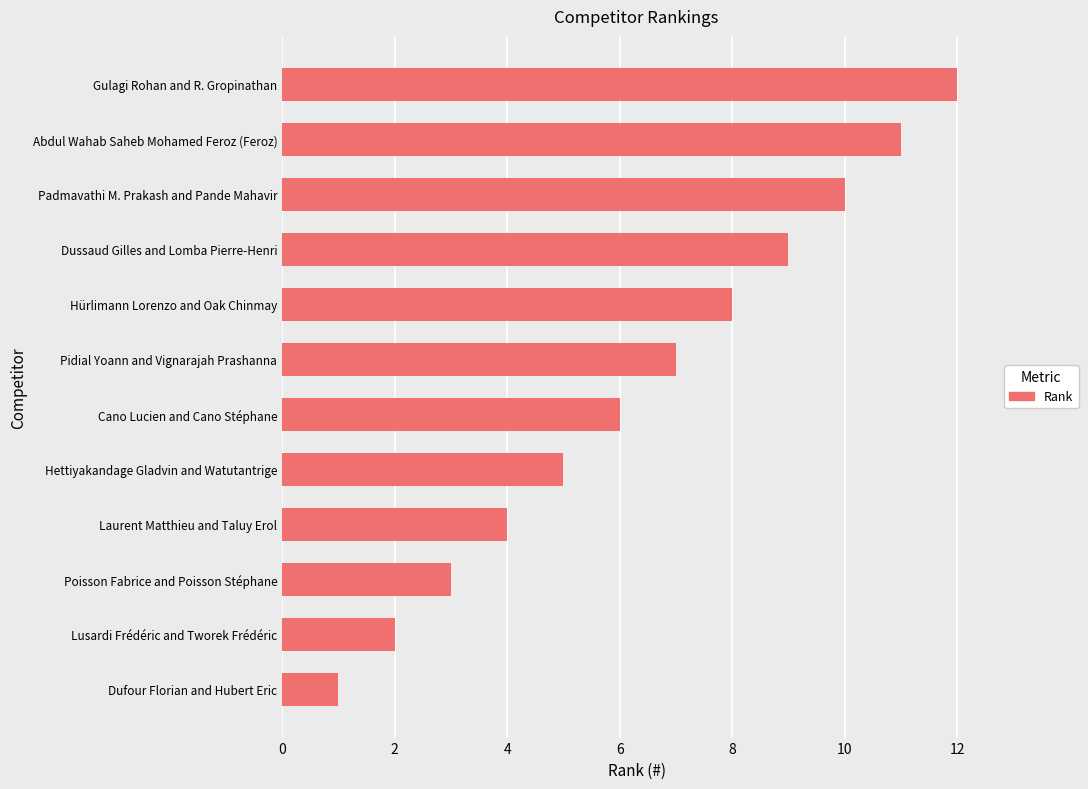

Is it true that the value at Poisson Fabrice and Poisson Stéphane is 3?

True